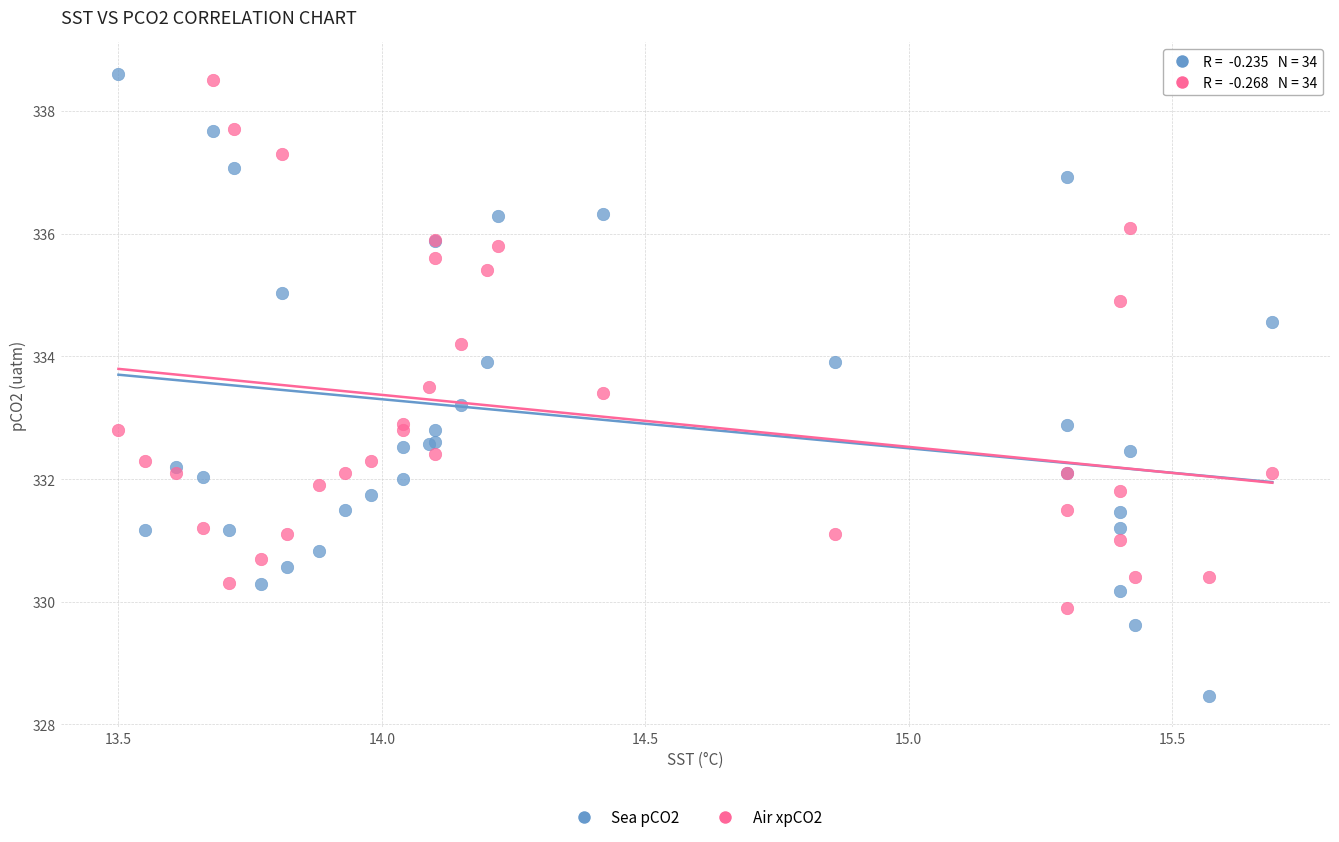

What is the X range (max minus min) for the scatter plot?

2.2